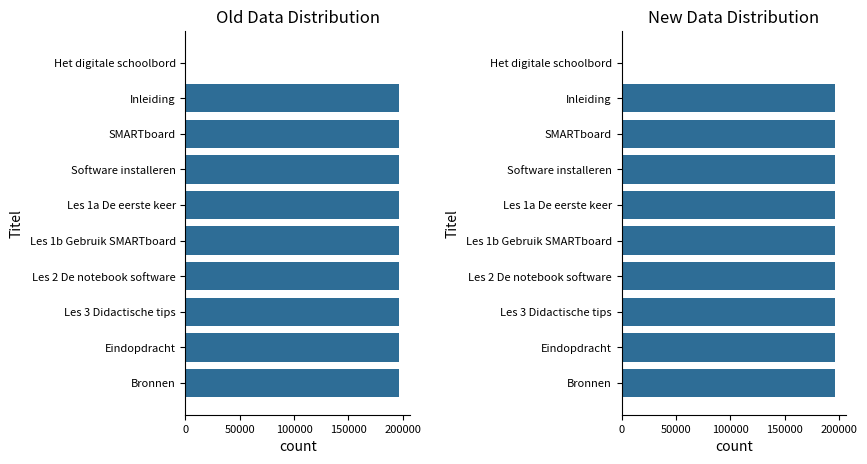

How many data points are above 196778?

4